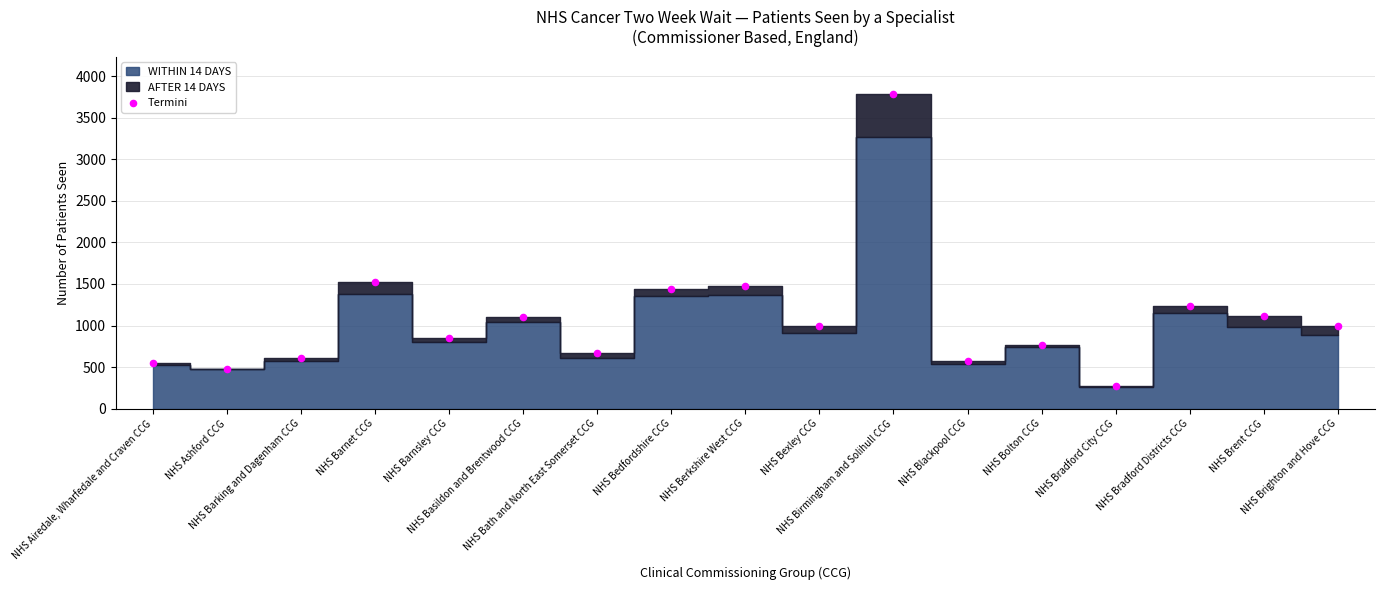

What Y value in the scatter plot is closest to 2026?

1518